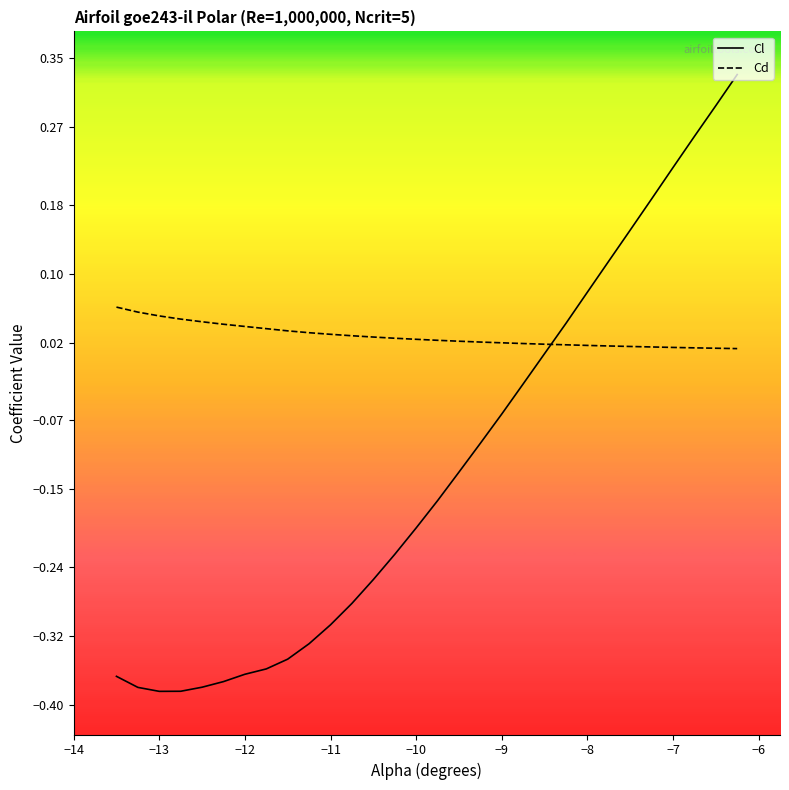

Which series has the largest total across all categories?

Cd